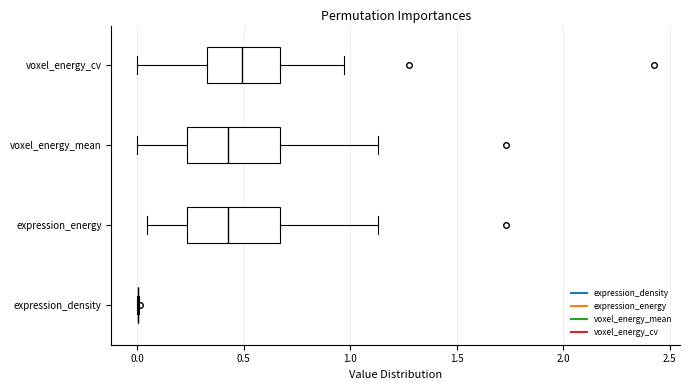

Where does the median line of the box for expression_energy sit on the x-axis? The values are not printed on the chart, so give them approximately, as read against the axis.

0.45